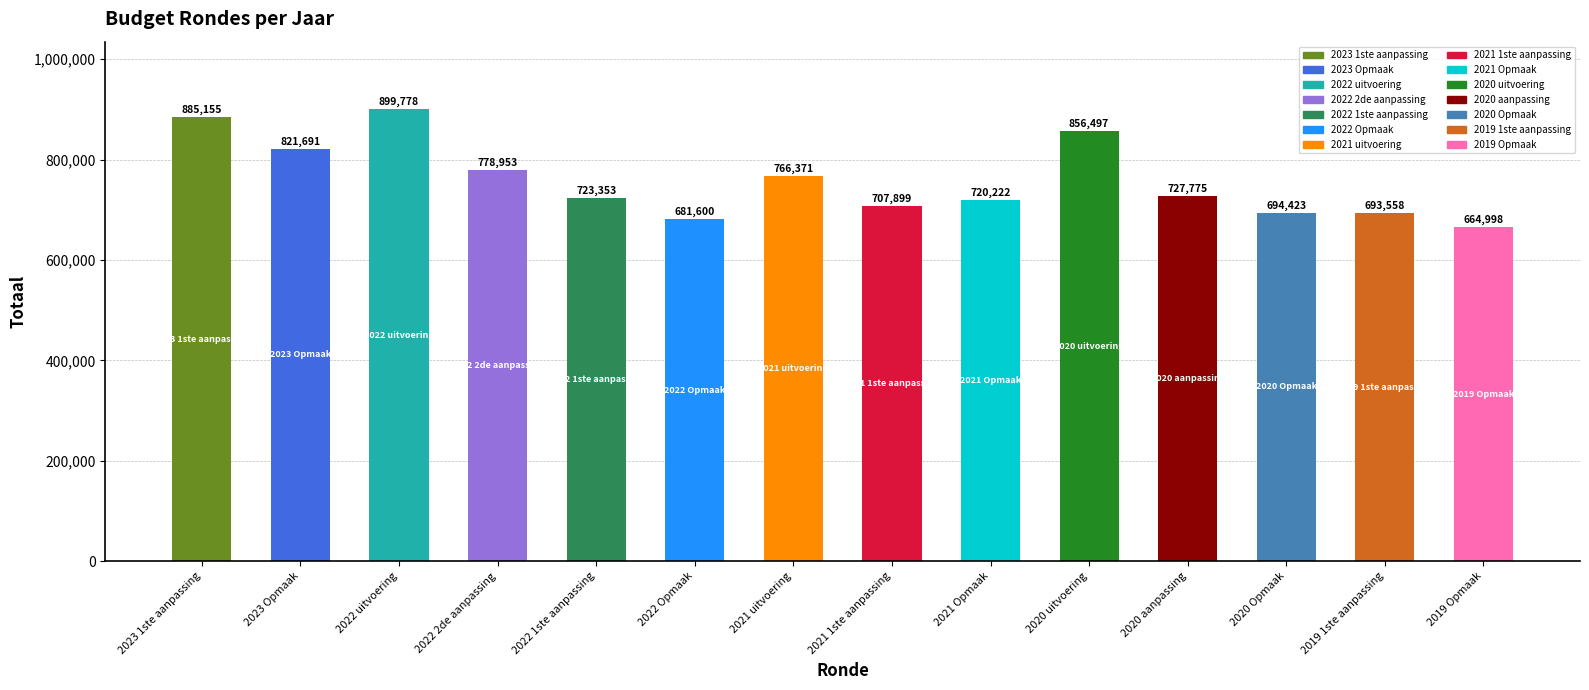

What is the greatest value displayed?

899778